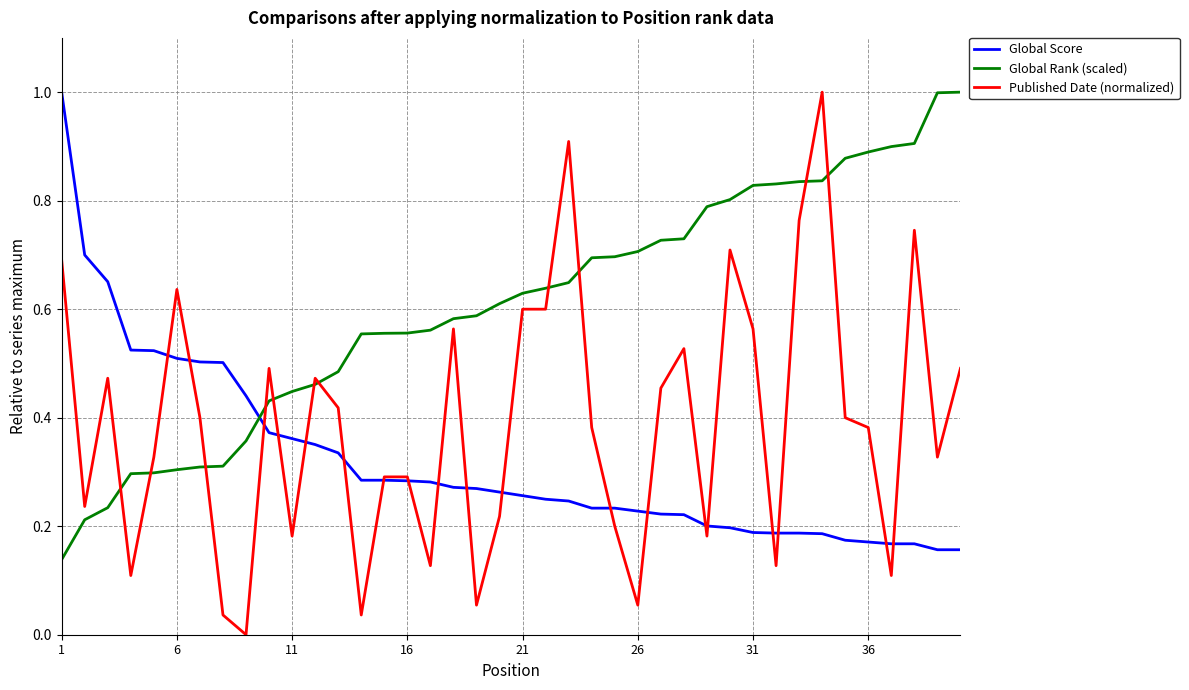

Which series has the largest total across all categories?

Global Rank (scaled)